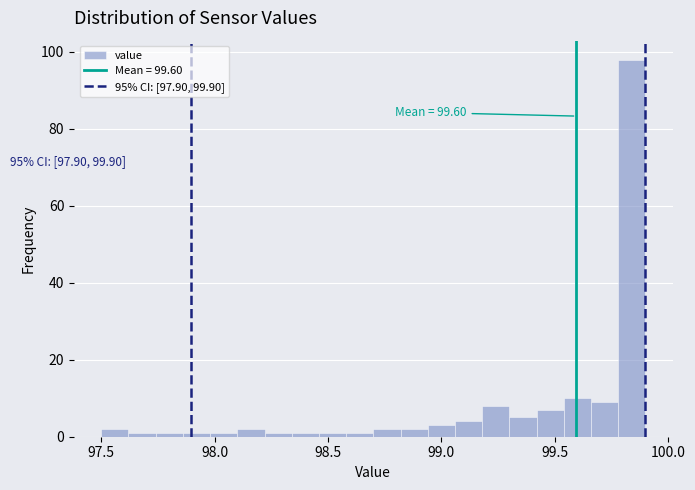

Read against the x-axis, roughly where is the centre of the tallest bar?

99.85